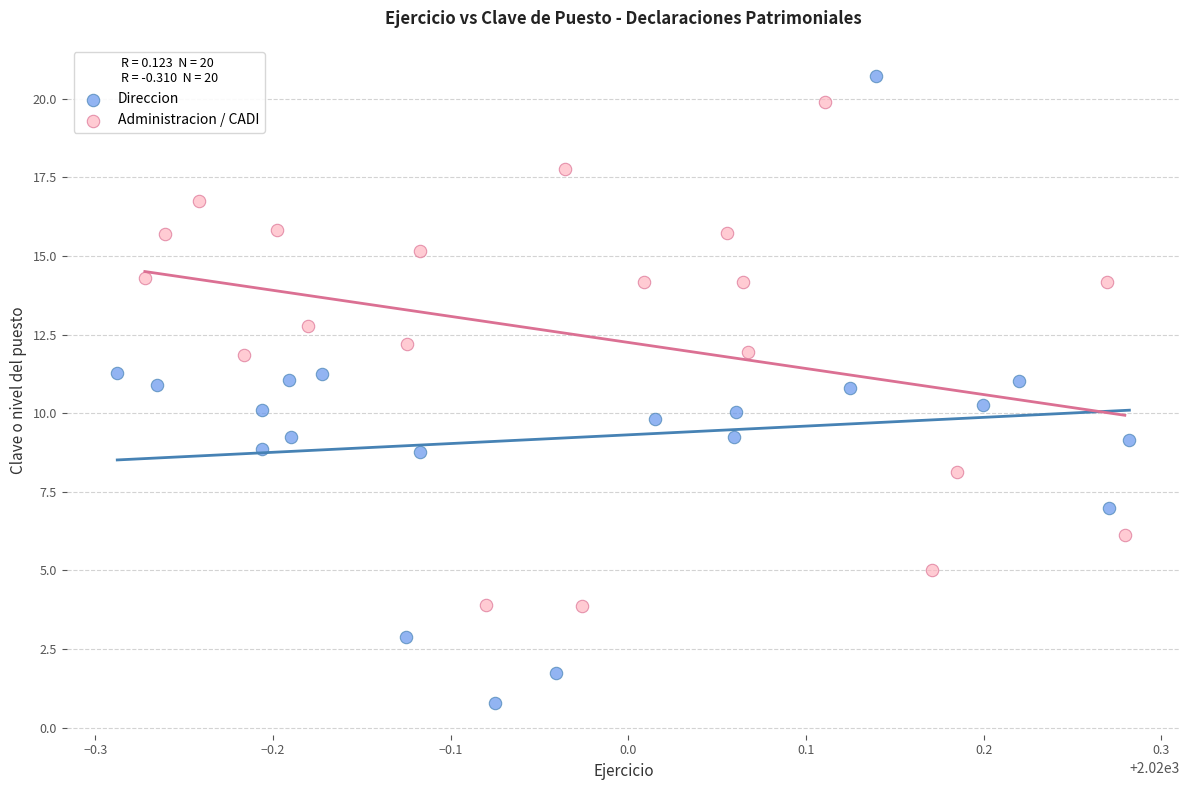

What are all the series names shown in the legend?

Direccion, Administracion / CADI